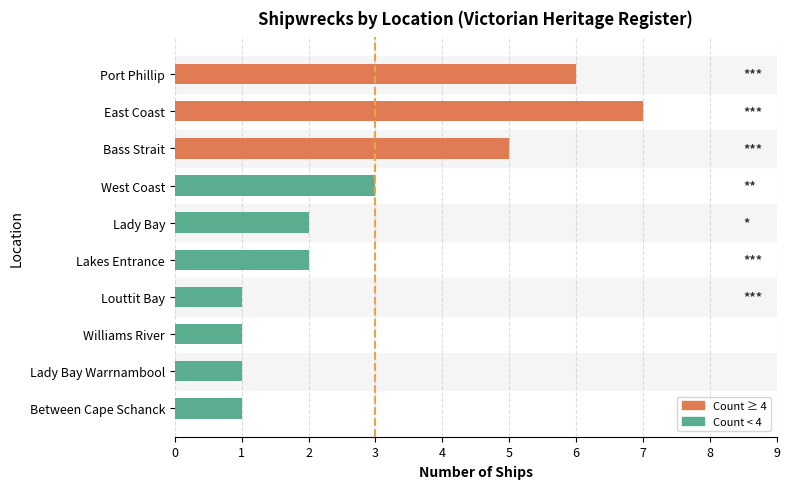

What is the greatest value displayed?

7